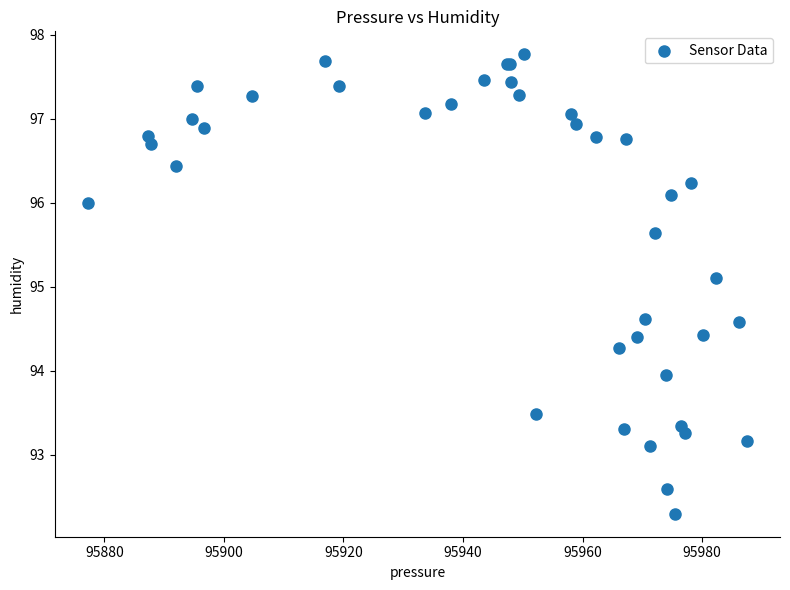

What Y value in the scatter plot is closest to 95?

95.1